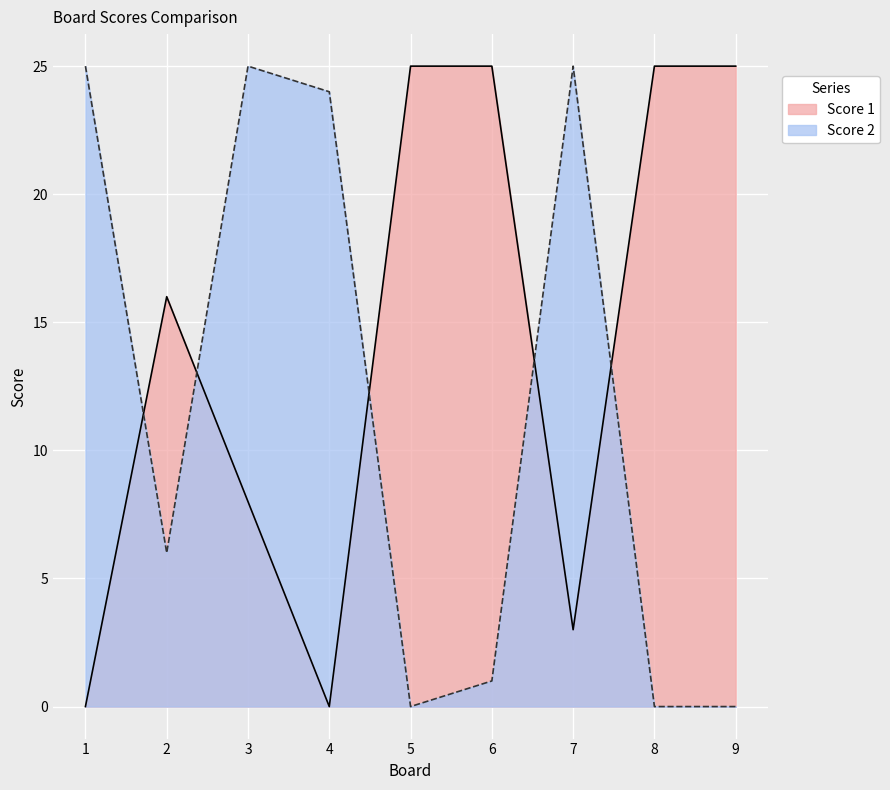

At which category does the chart reach its peak across all series?

5